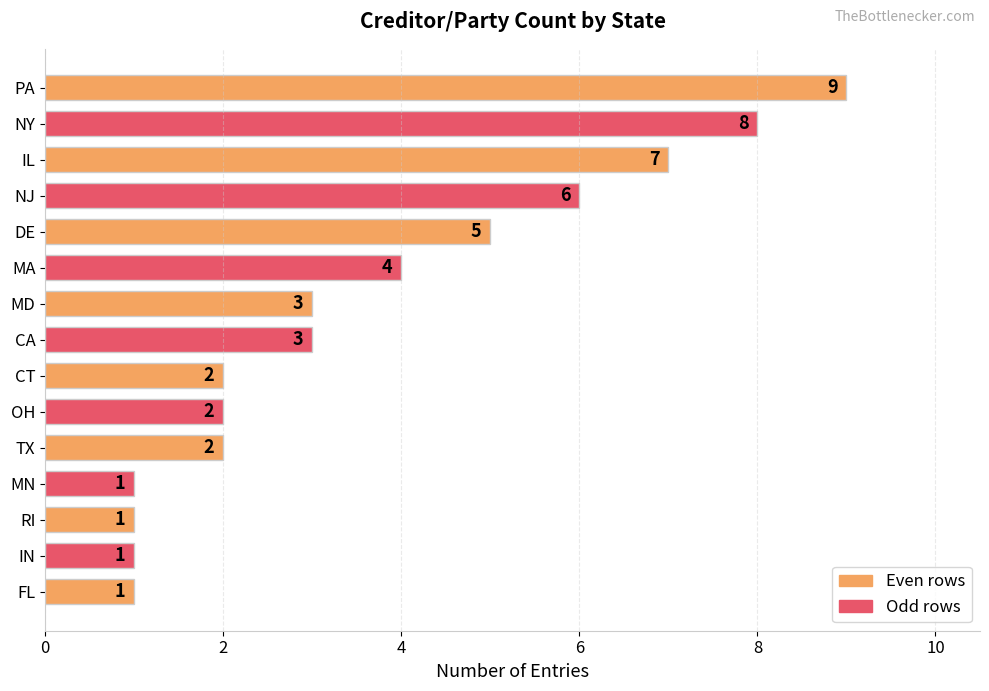

The value at MN is 2. True or false?

False